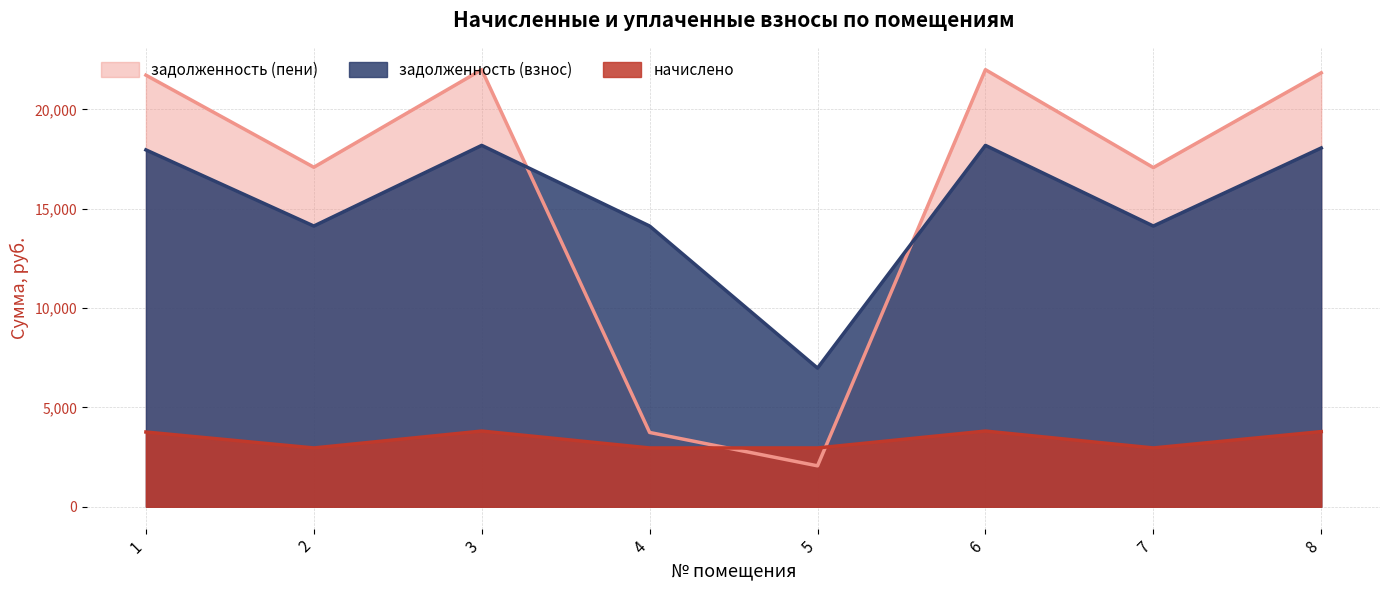

Where is the first local maximum for задолженность (взнос)?

3